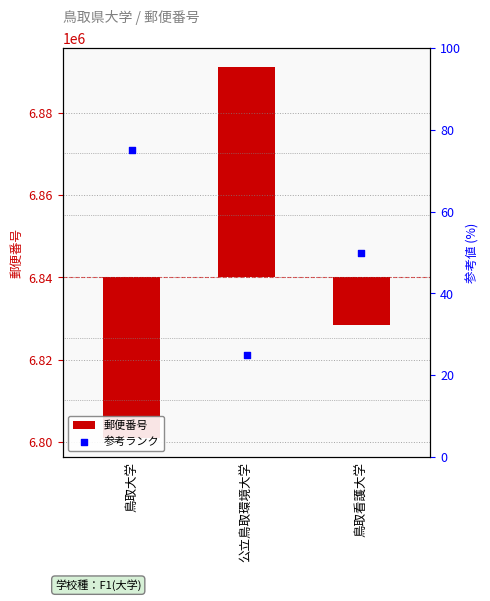

At which category is the sum across all series the highest?

公立鳥取環境大学